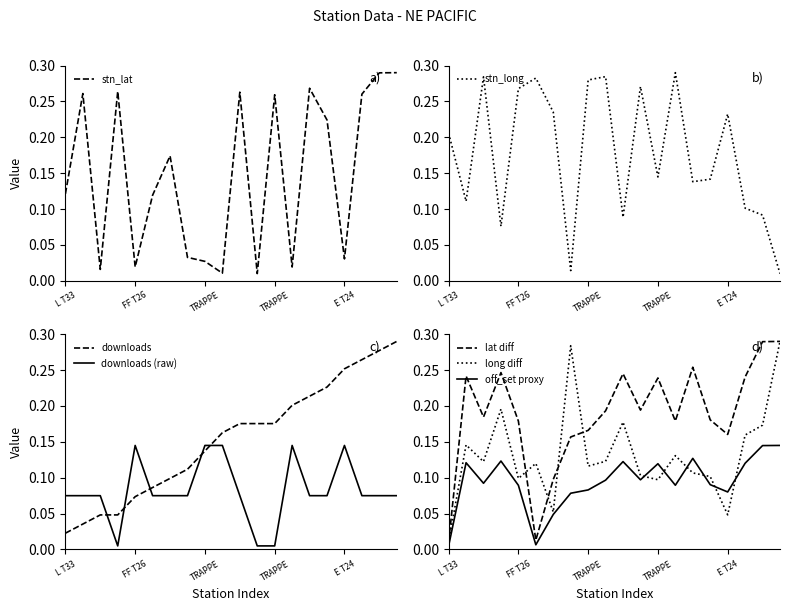

In stn_long, how many points are higher than both neighbors (excluding endpoints)?

6